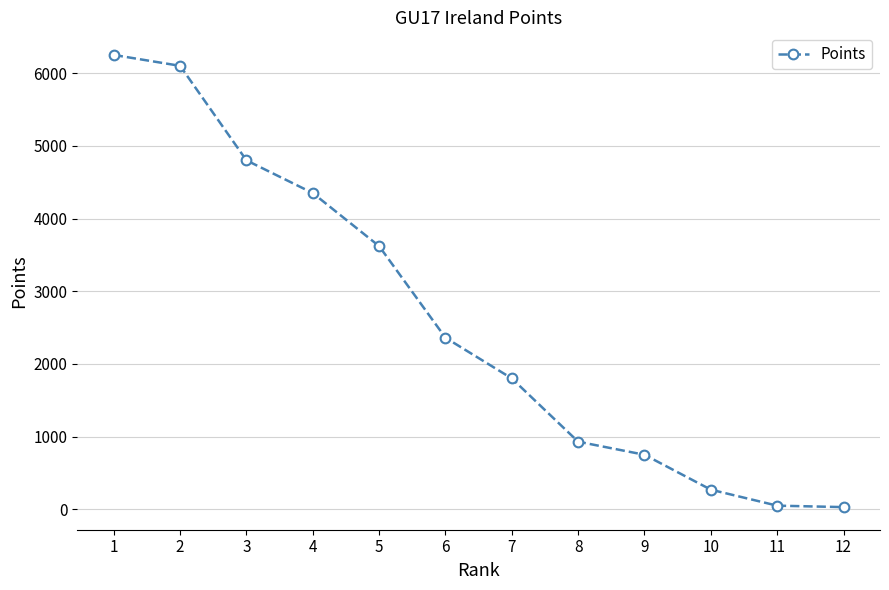

Does the chart display data point markers on the line(s)?

Yes